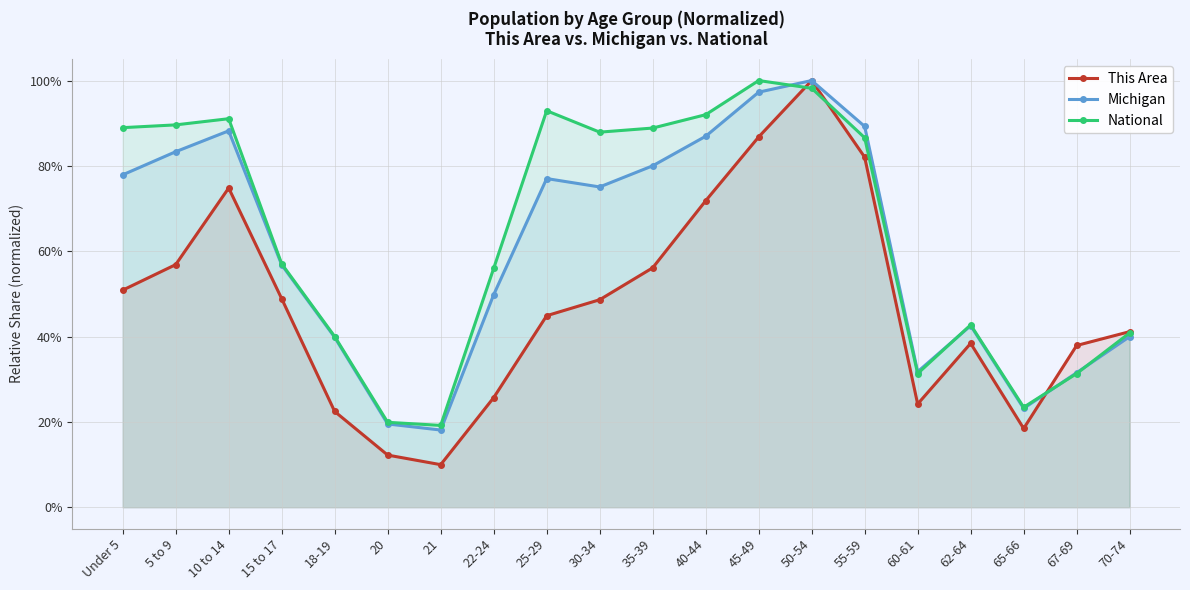

Between 15 to 17 and 20, which series saw the biggest shift?

Michigan